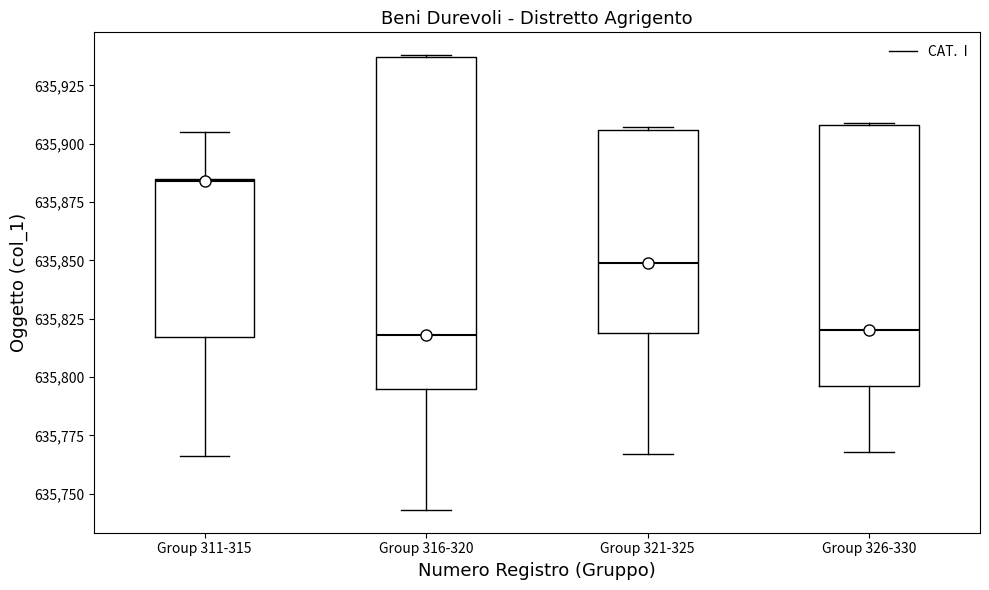

Reading left to right, transcribe this box plot: for each box, give where its median line is, the range the box spans, and where its two whiskers end, as read against the y-axis. The values are not printed on the chart, so give them approximately, as read against the axis.

Group 311-315: median 635885, box 635815 to 635885, whiskers 635765 to 635905
Group 316-320: median 635820, box 635795 to 635935, whiskers 635745 to 635940
Group 321-325: median 635850, box 635820 to 635905, whiskers 635765 to 635905
Group 326-330: median 635820, box 635795 to 635910, whiskers 635770 to 635910